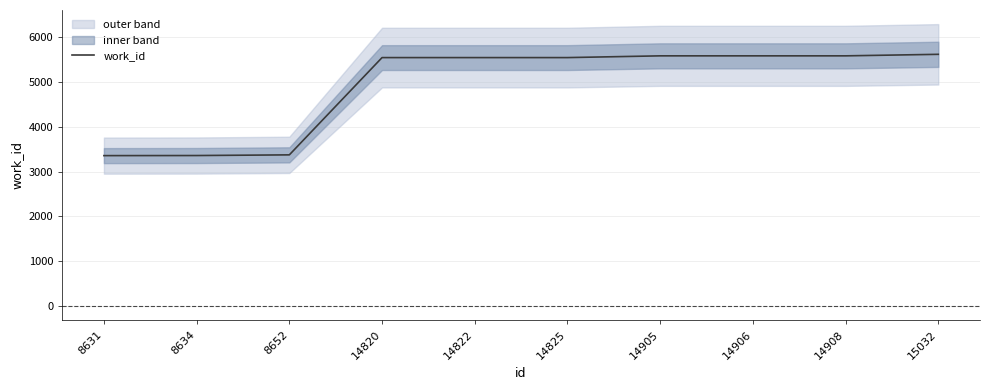

At which label is the value closest to 4488?

14820